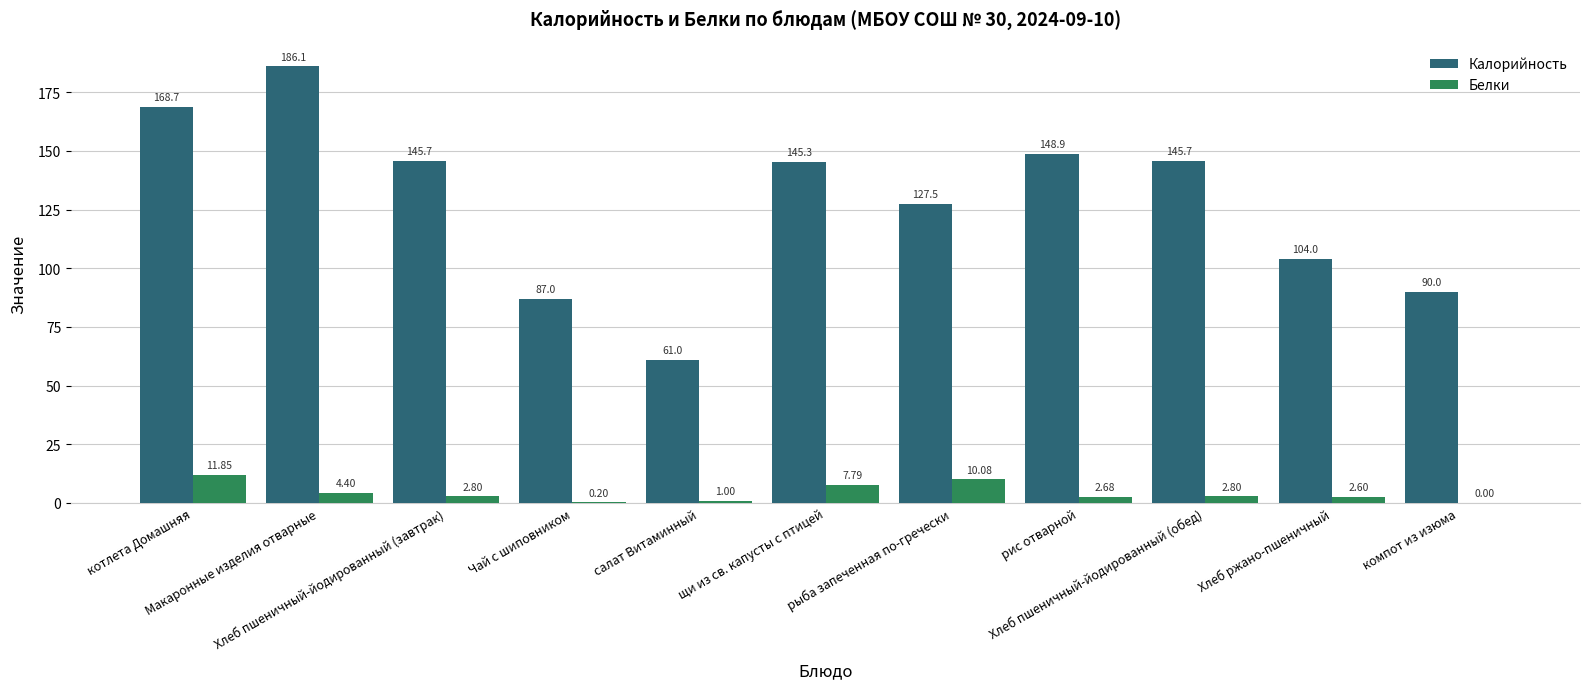

Which series has the largest total across all categories?

Калорийность